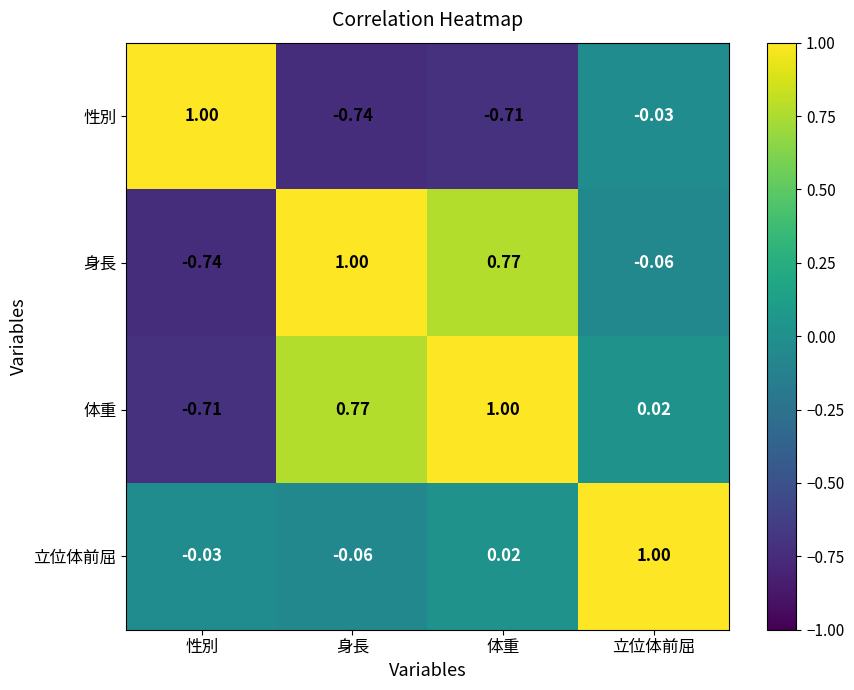

Which category has the lowest value in the 立位体前屈 series?

身長